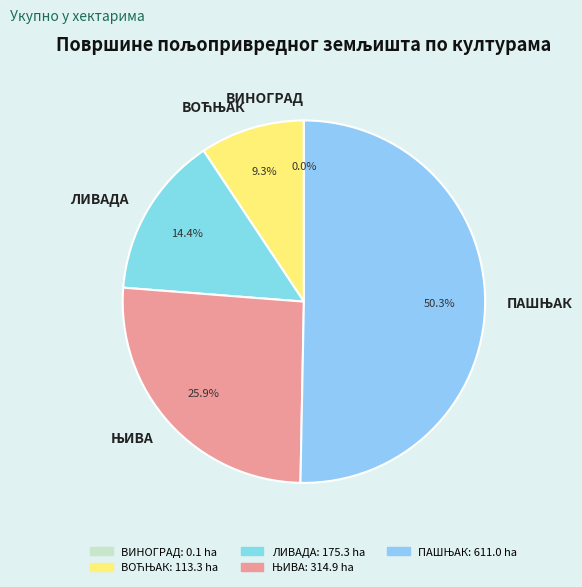

Which has a higher value, ЊИВА or ЛИВАДА?

ЊИВА